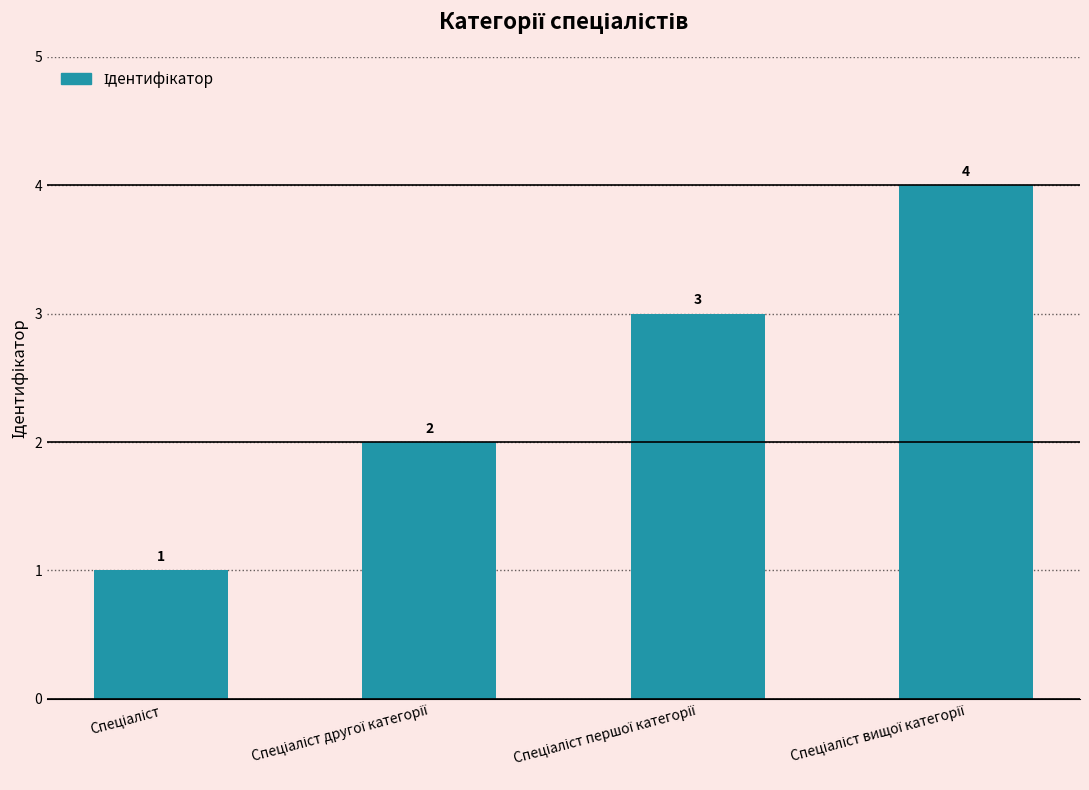

How many values are between 2 and 4?

3